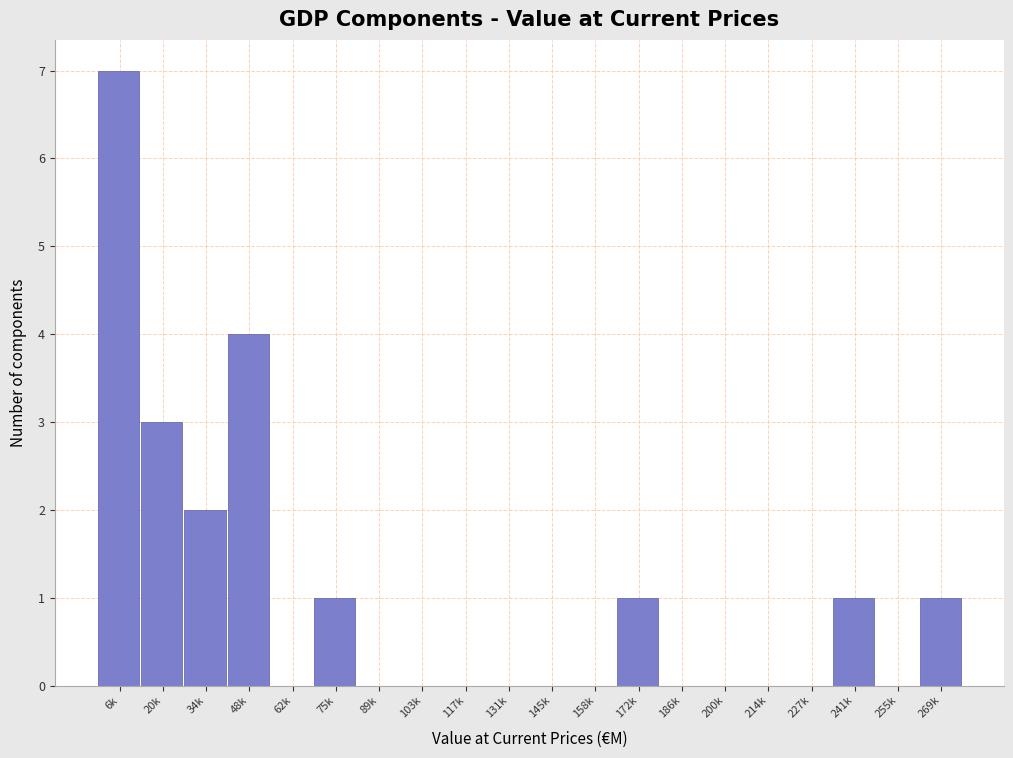

Reading left to right, list all the values displayed in this chart.

6k=7	20k=3	34k=2	48k=4	62k=0	75k=1	89k=0	103k=0	117k=0	131k=0	145k=0	158k=0	172k=1	186k=0	200k=0	214k=0	227k=0	241k=1	255k=0	269k=1